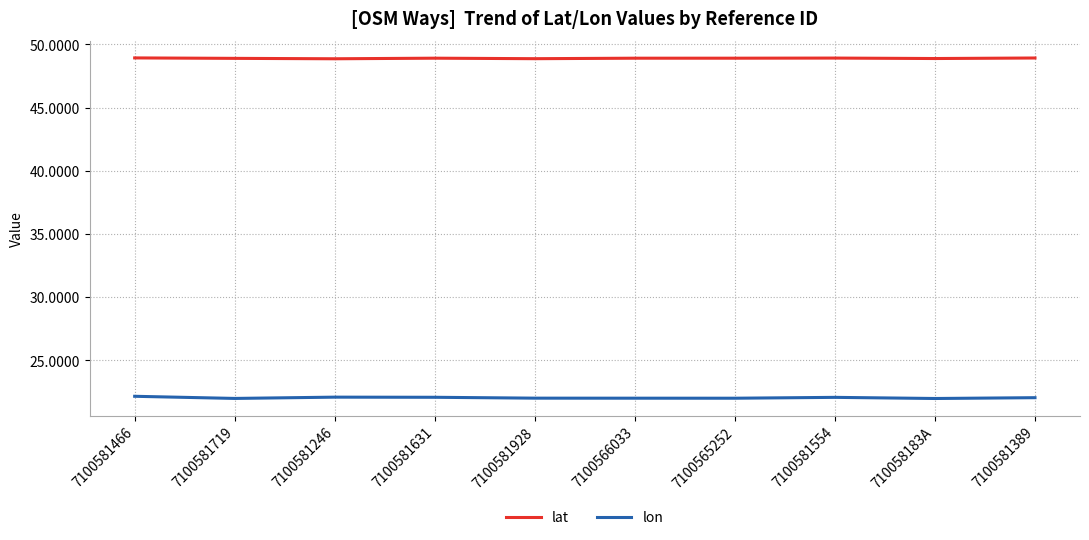

What is the difference between the highest and lowest values at 7100581466?

26.8